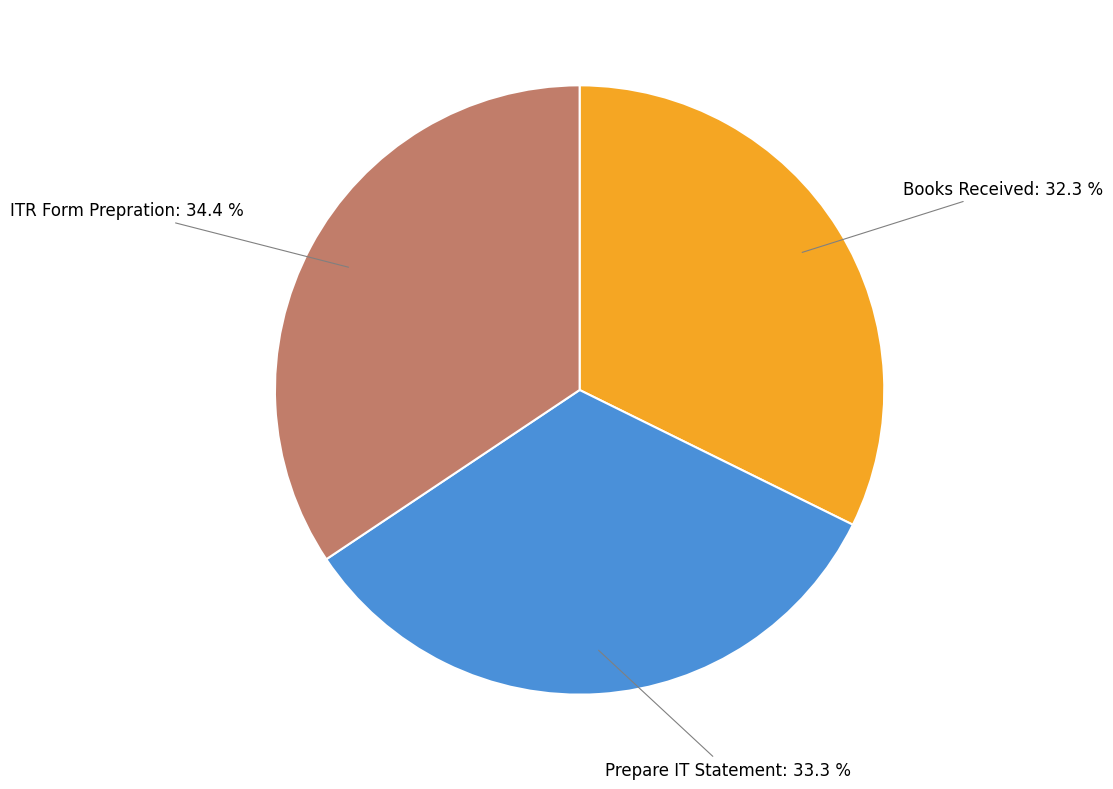

Does any single category account for the majority?

No